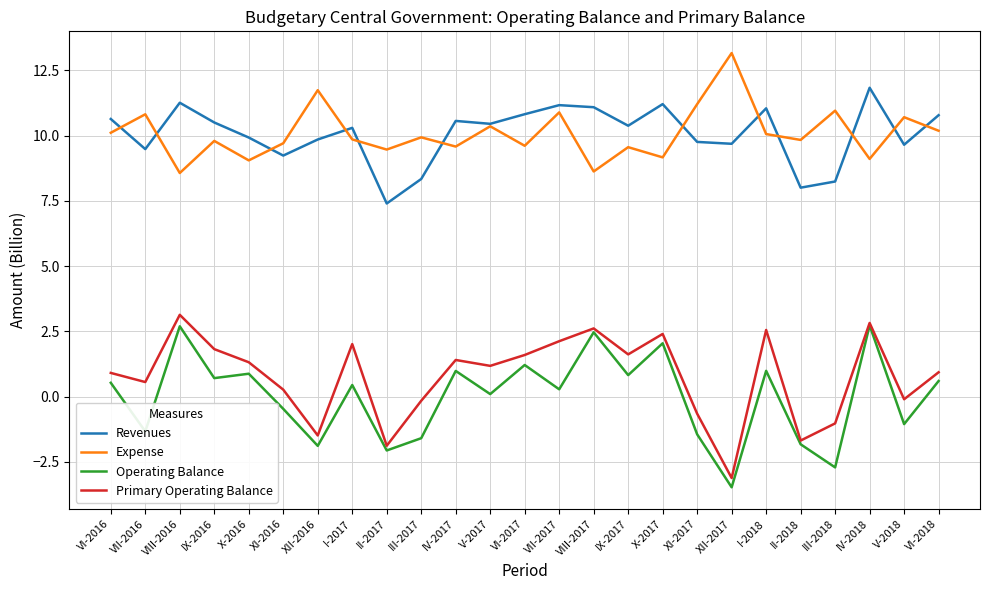

True or false: Operating Balance has a value of 2.7 at VIII-2016.

True